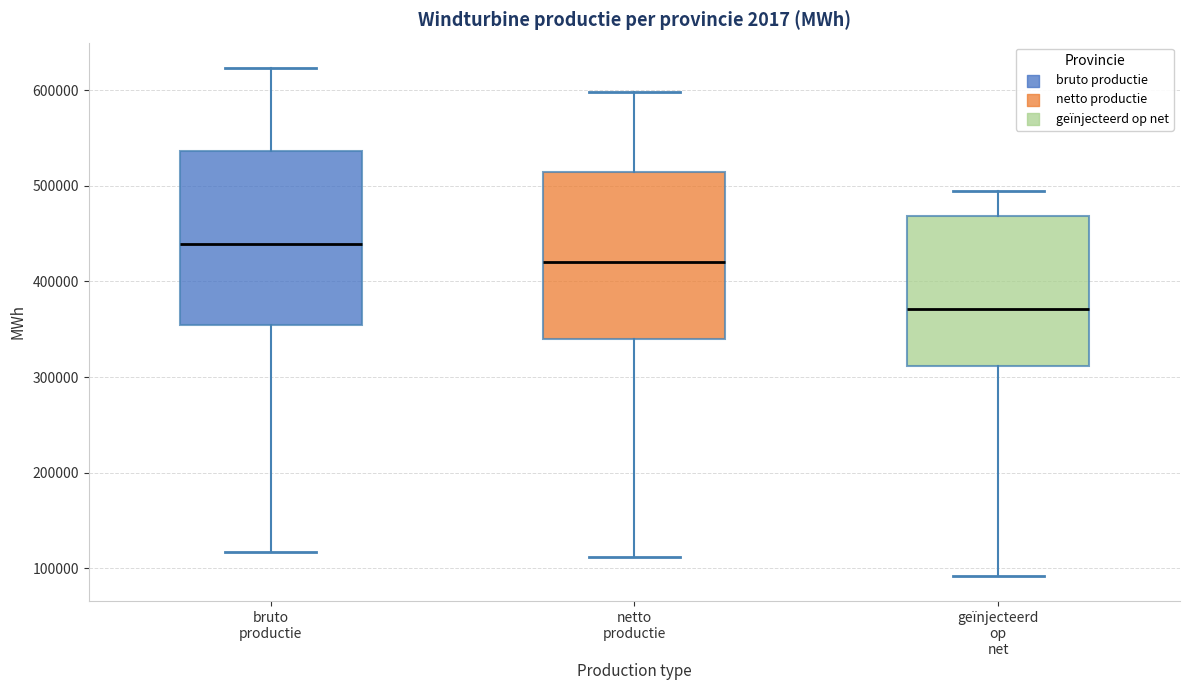

Which box has the lowest median line?

geïnjecteerd op net